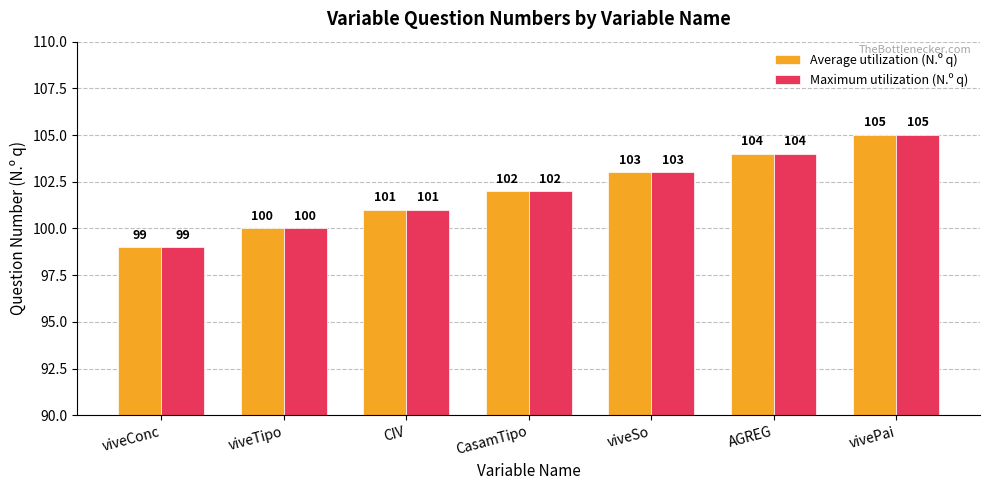

At which category is the sum across all series the highest?

vivePai